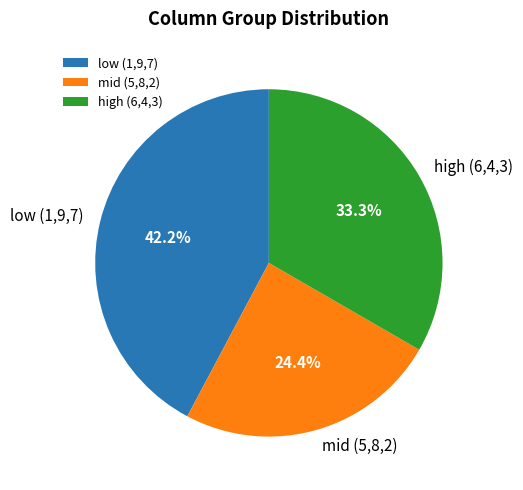

How many segments does this pie chart have?

3